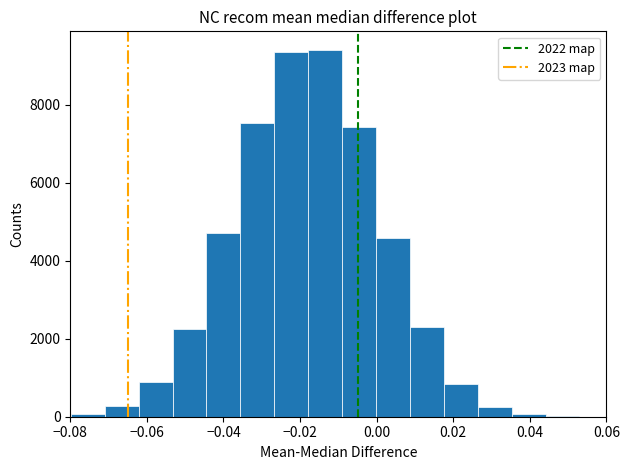

Reading left to right, list every bar in this chart as the range it spans on the x-axis followed by its height. Neither the bar edges nor the heights are printed on the chart, so give them approximately, as read against the axes.

-0.080 to -0.070: under 200
-0.070 to -0.062: 200
-0.062 to -0.054: 800
-0.054 to -0.044: 2200
-0.044 to -0.036: 4800
-0.036 to -0.026: 7600
-0.026 to -0.018: 9400
-0.018 to -0.010: 9400
-0.010 to 0.000: 7400
0.000 to 0.008: 4600
0.008 to 0.018: 2200
0.018 to 0.026: 800
0.026 to 0.036: 200
0.036 to 0.044: under 200
0.044 to 0.052: under 200